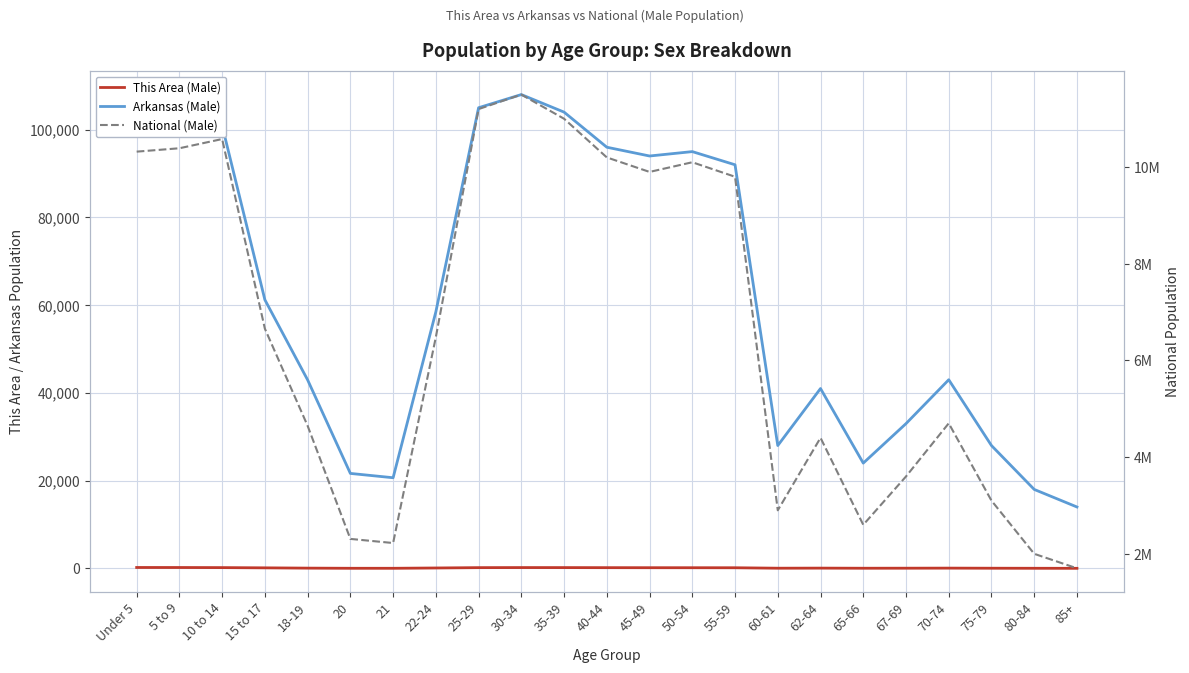

Which series has the widest spread of values?

National (Male)